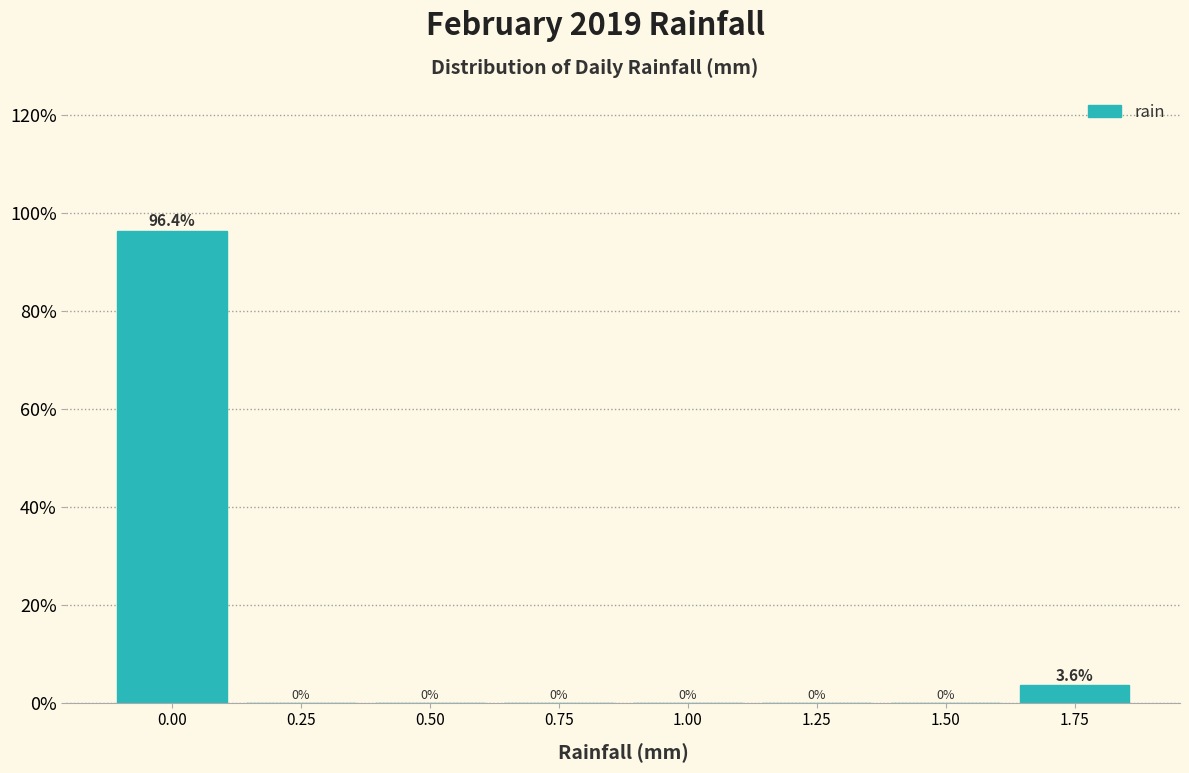

Reading left to right, extract all data points from this chart.

0.00=96.4	0.25=0.0	0.50=0.0	0.75=0.0	1.00=0.0	1.25=0.0	1.50=0.0	1.75=3.6